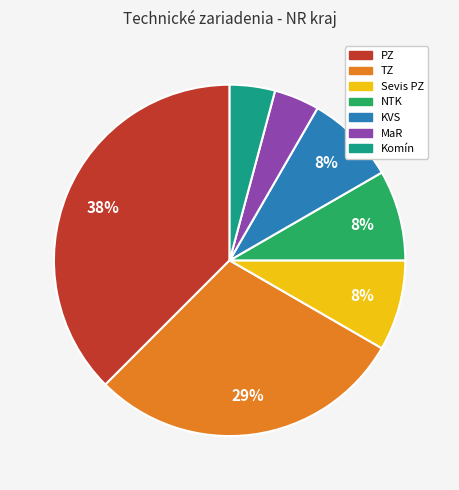

Is there a majority slice in this chart?

No